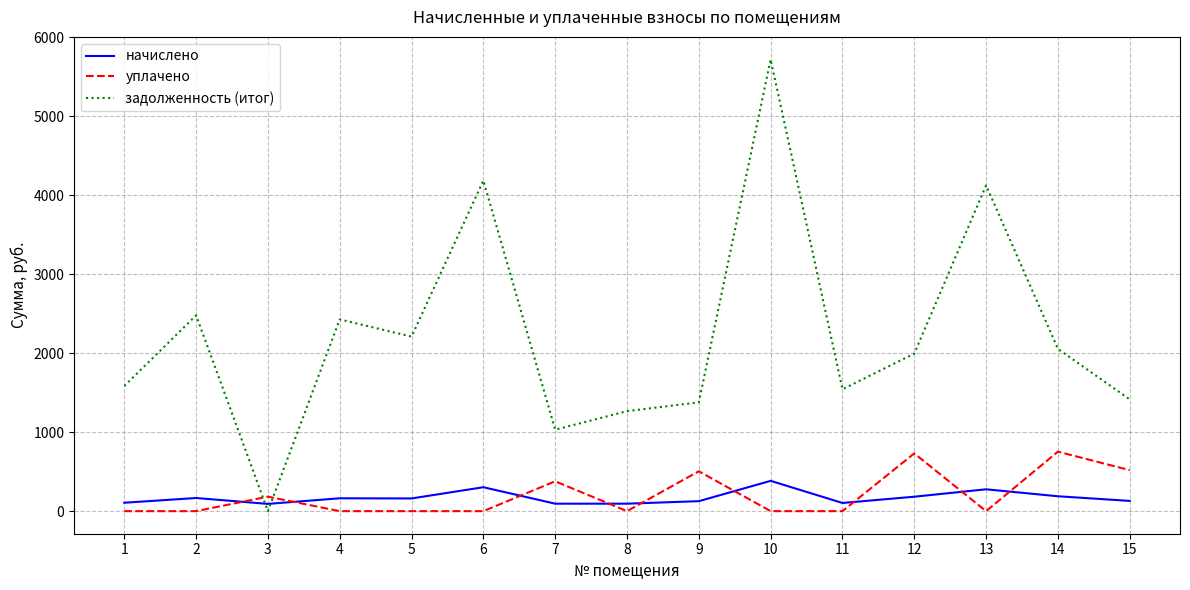

What is the total value across all series at 6?

4490.9